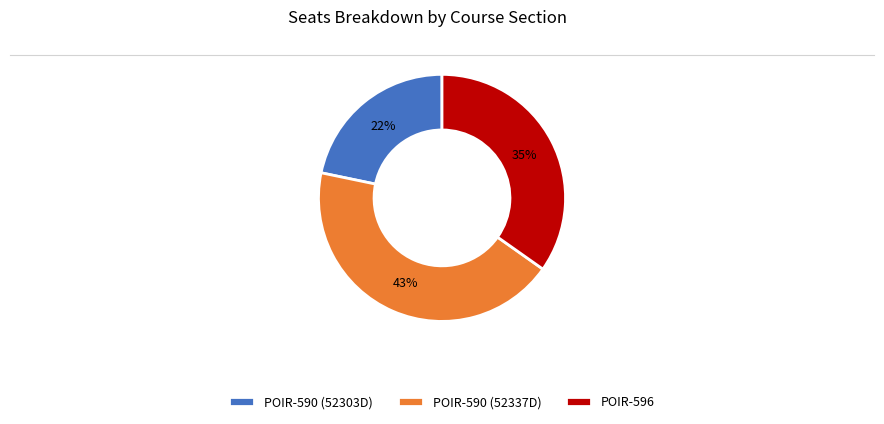

Do POIR-590 (52337D) and POIR-596 together represent more than half of the pie?

Yes